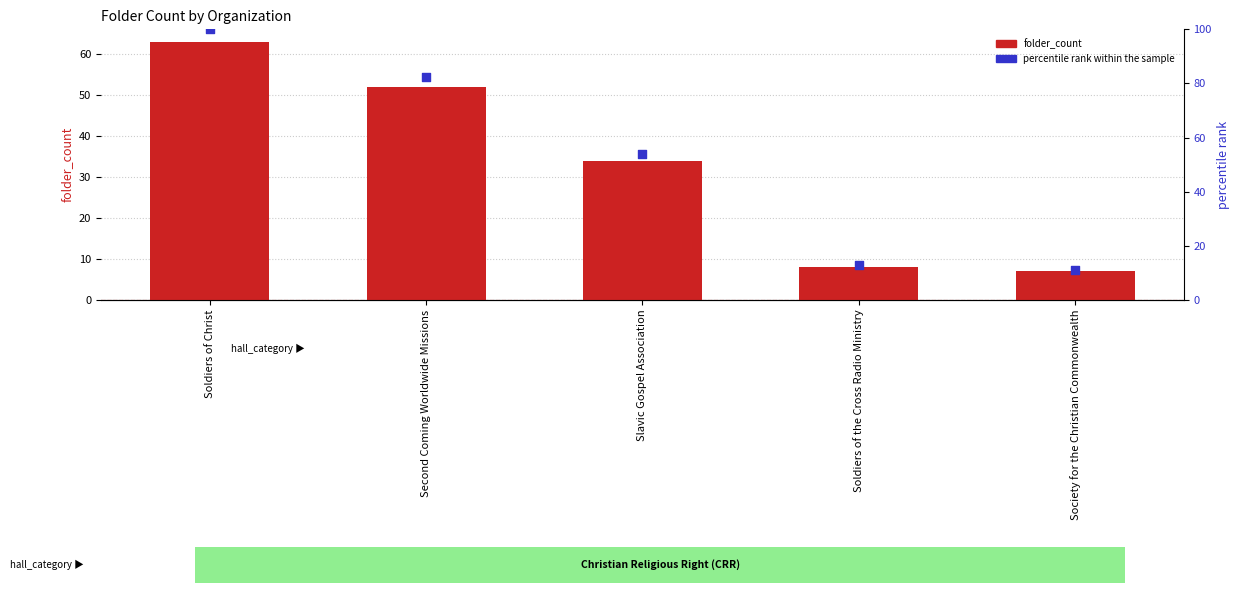

At which category is the sum across all series the highest?

Soldiers of Christ